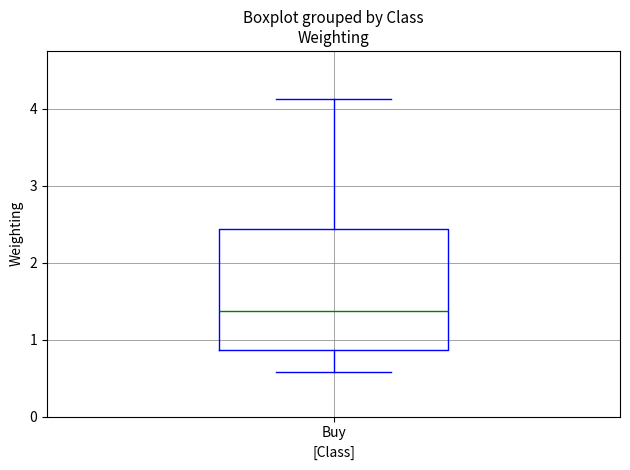

Read this box plot against the y-axis: the position of the median line, the range covered by the box, and the ends of both whiskers. The values are not printed on the chart, so give them approximately, as read against the axis.

median 1.4, box 0.9 to 2.4, whiskers 0.6 to 4.1